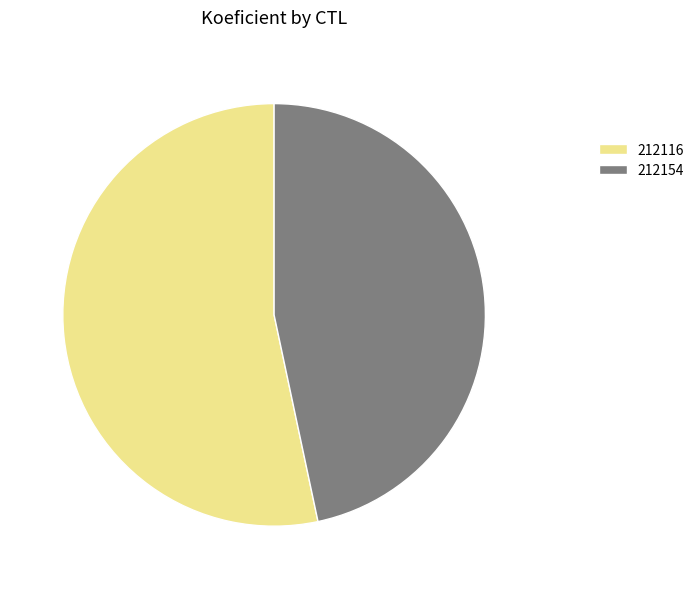

True or false: 212116 accounts for 53% of the total.

True